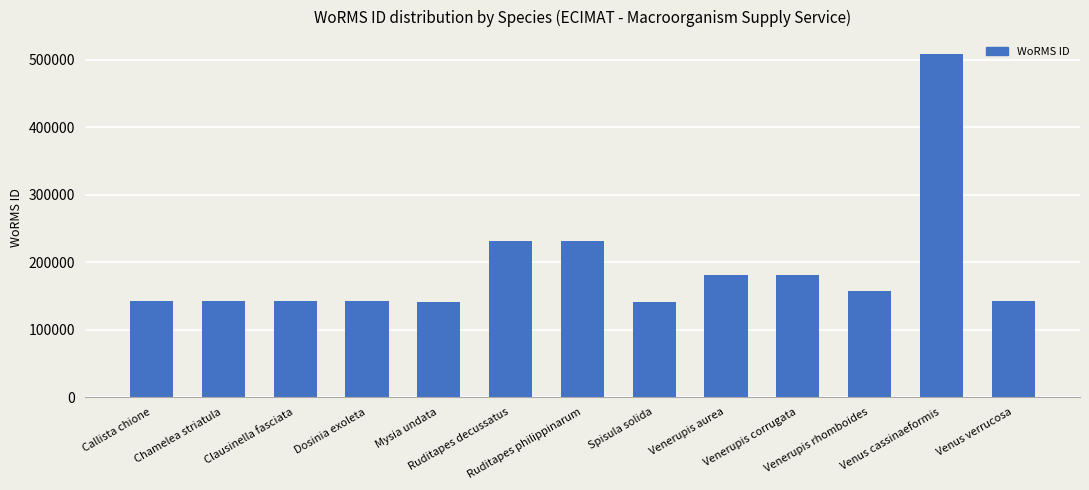

What is the difference between the maximum and second lowest values?

367258